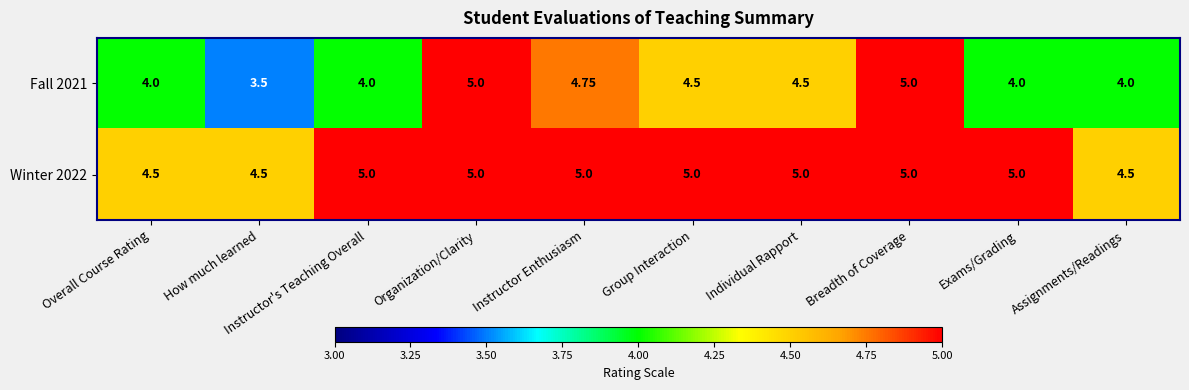

How many data points in Fall 2021 are less than 4?

1